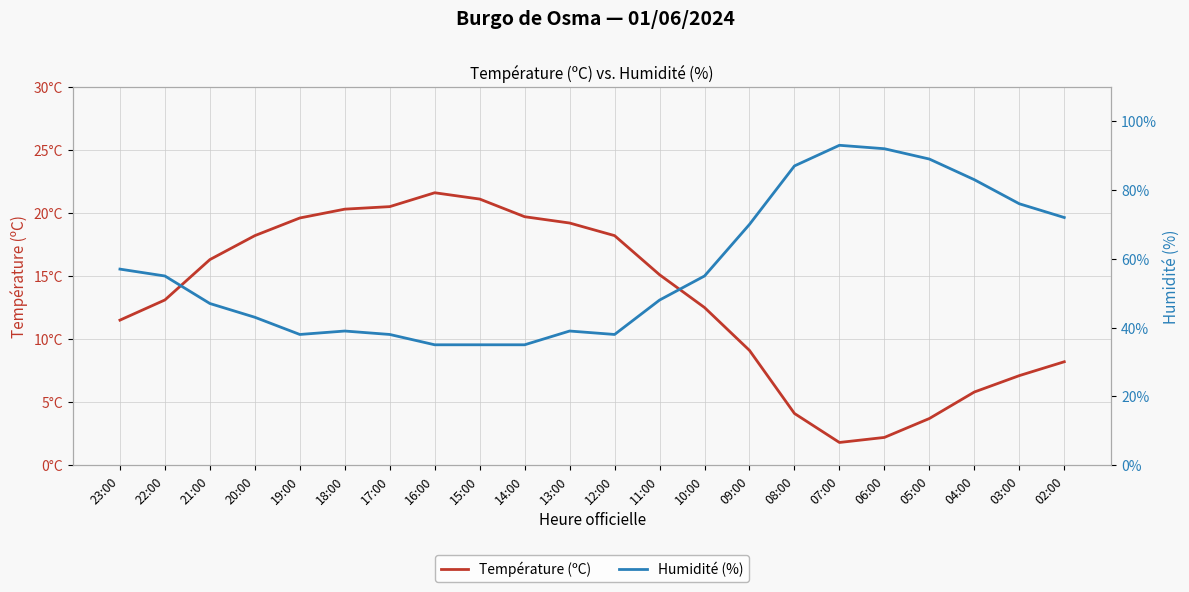

Rank the series at 05:00 from highest to lowest value.

Humidité (%), Température (ºC)